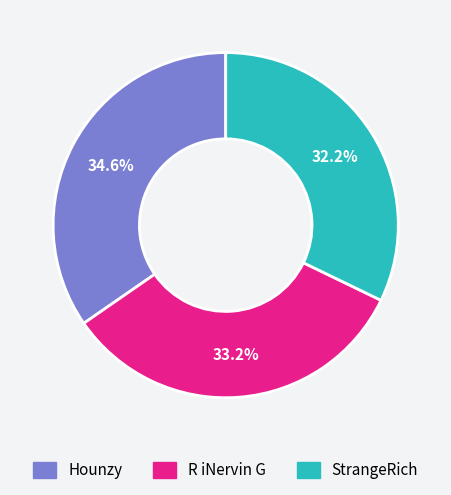

What is the smallest slice in the pie chart?

StrangeRich